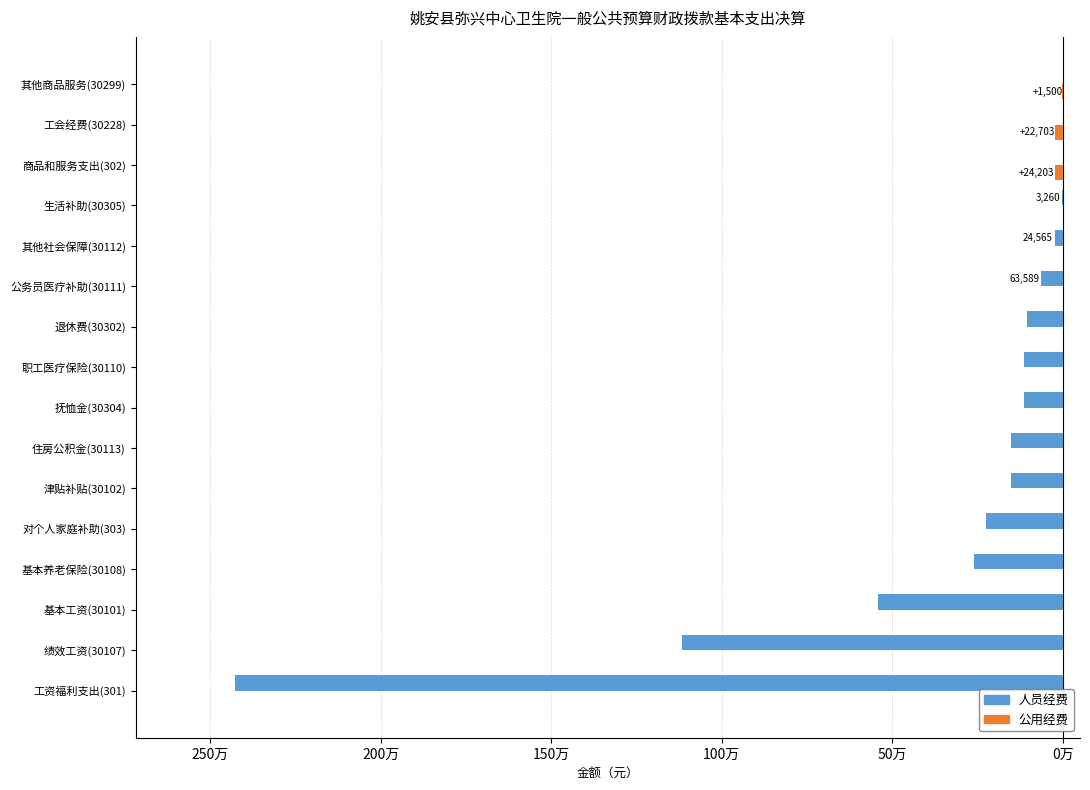

How many bars are there in total?

32